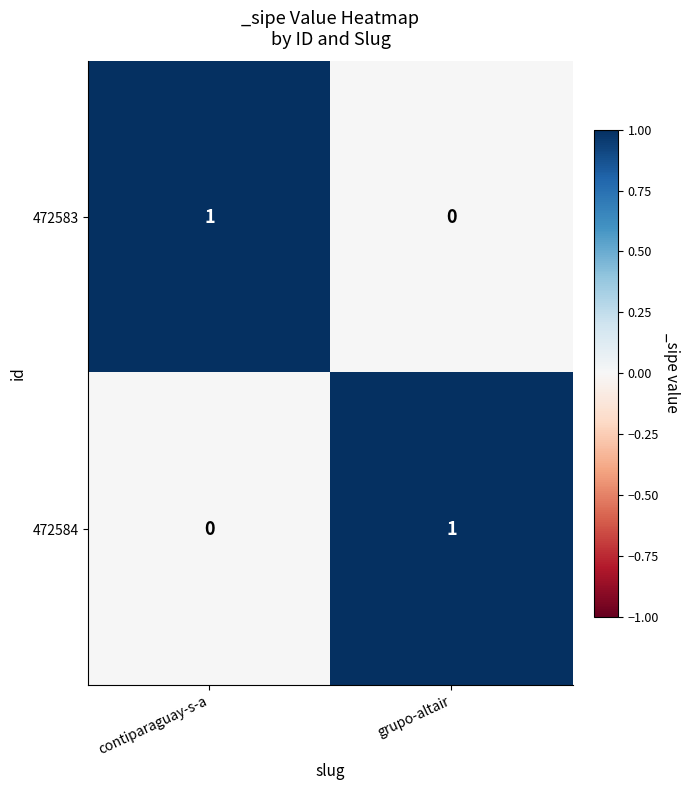

Reading left to right, list all the values displayed in this chart.

472583: contiparaguay-s-a=1	grupo-altair=0
472584: contiparaguay-s-a=0	grupo-altair=1